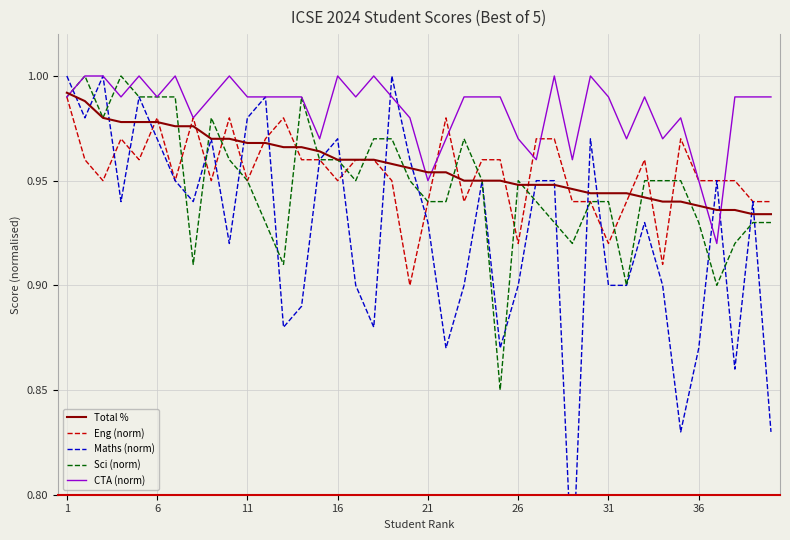

Which series ends up on top after the final intersection of Total % and Maths (norm)?

Total %